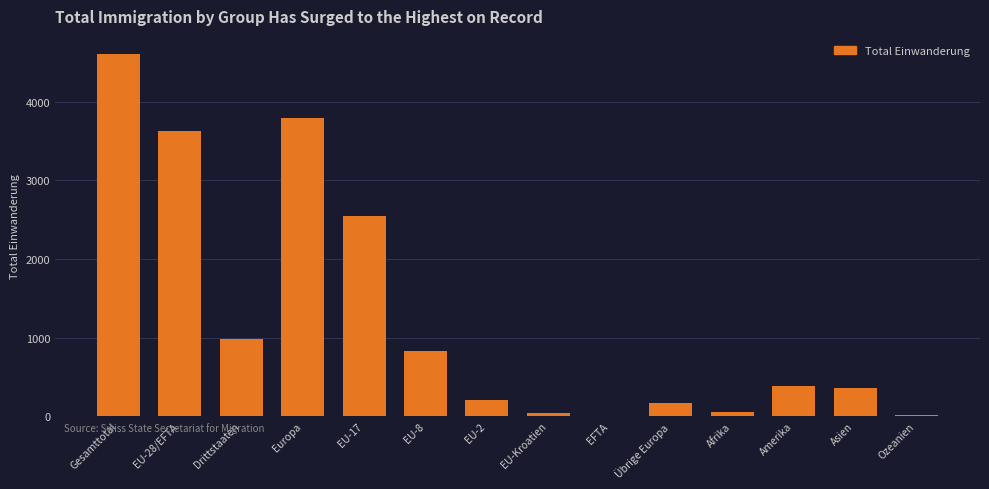

Is it true that the value at EU-28/EFTA is 3631?

True